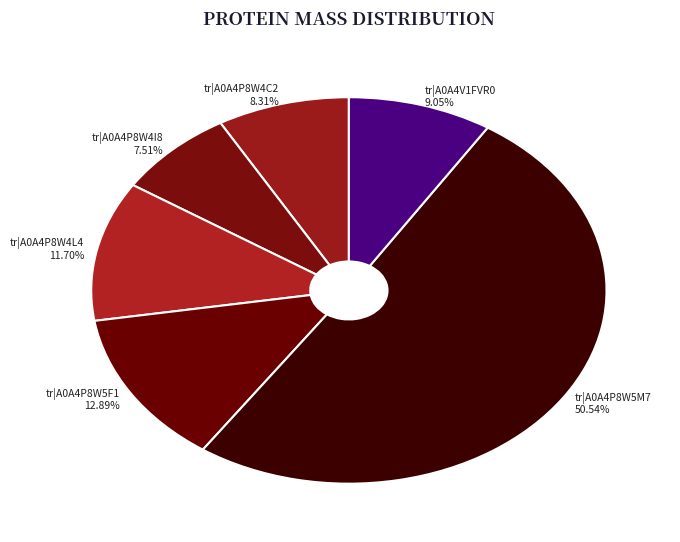

True or false: tr|A0A4P8W5M7 accounts for 64% of the total.

False